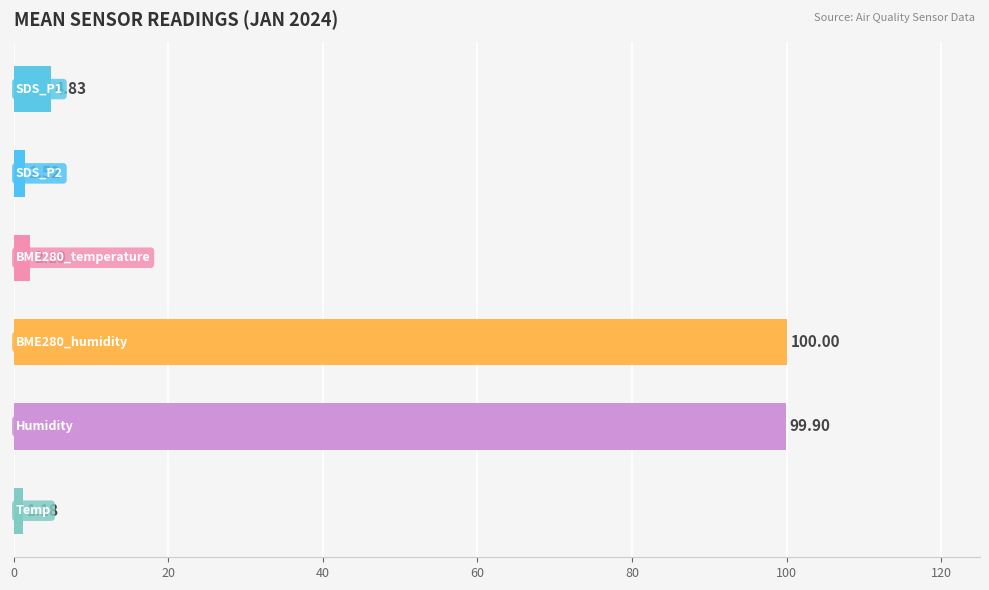

What is the average value?

34.9